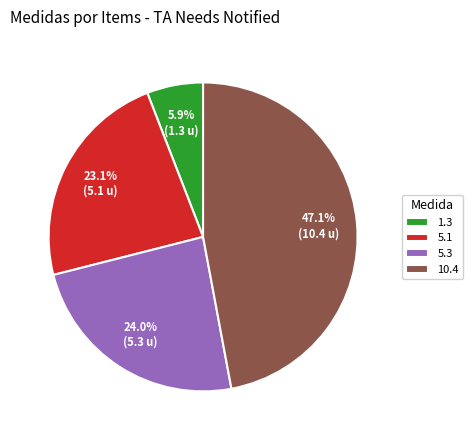

Rank the categories by value from highest to lowest.

10.4, 5.3, 5.1, 1.3